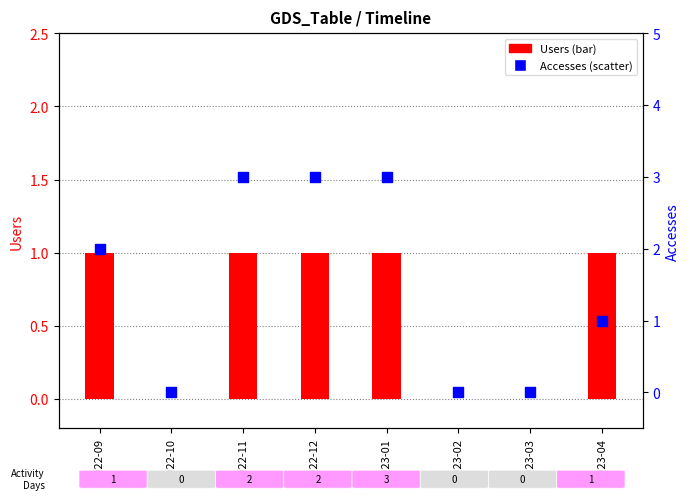

Which series contains the highest Y value?

Accesses